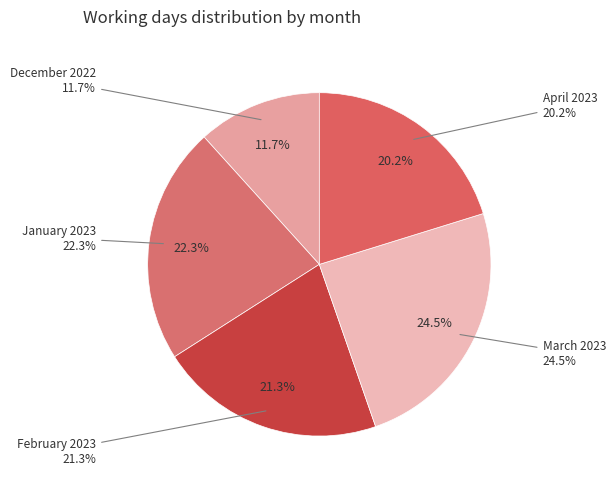

How much of the chart is everything except February 2023?

78.7%